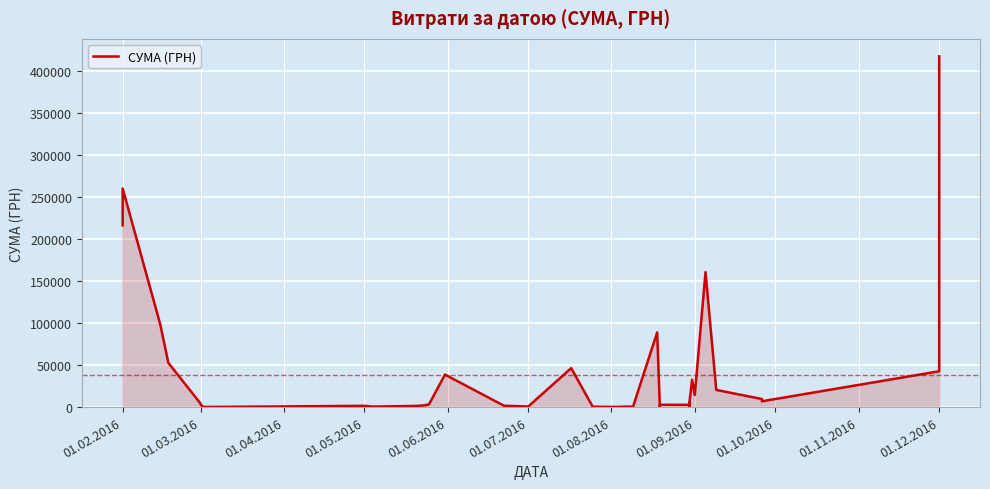

Is it true that the value at 28 is 7307.7?

False